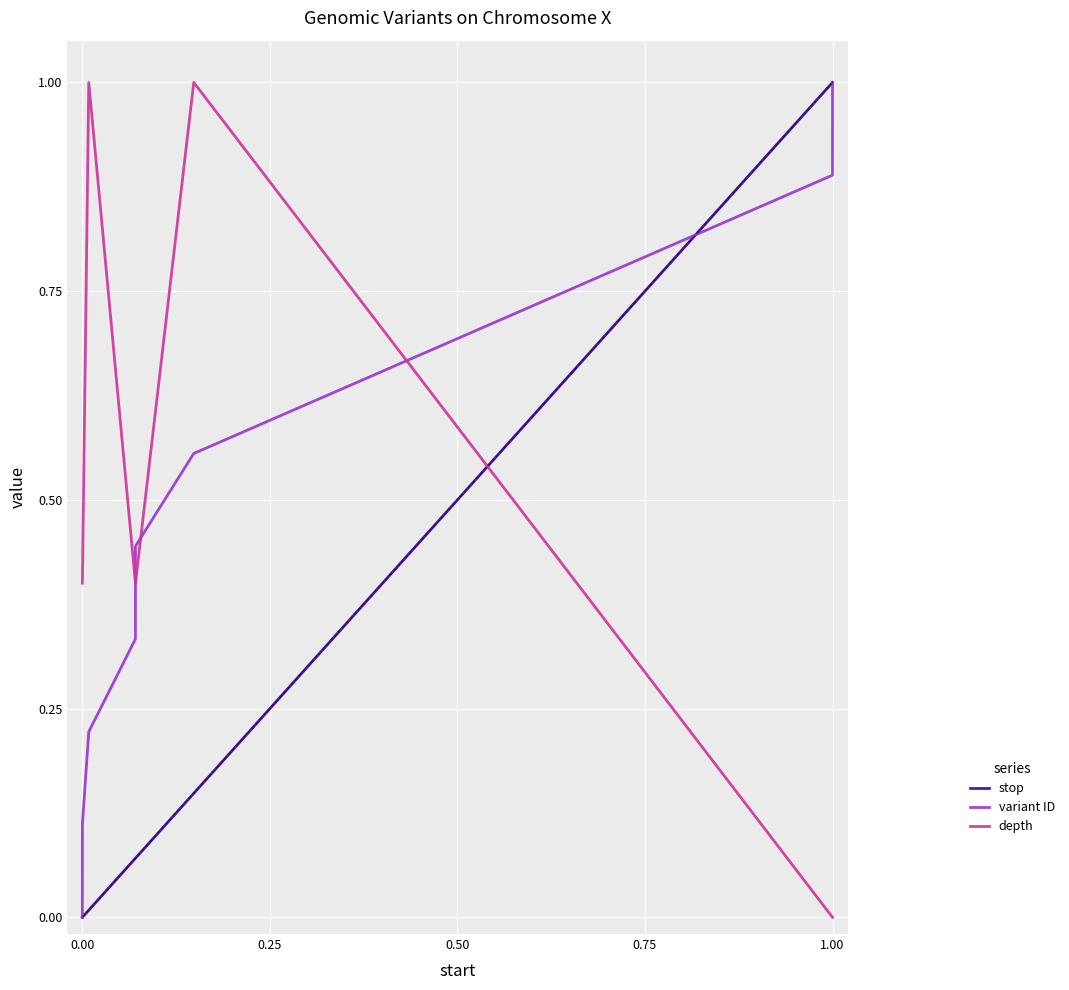

How many distinct data groups are displayed?

3